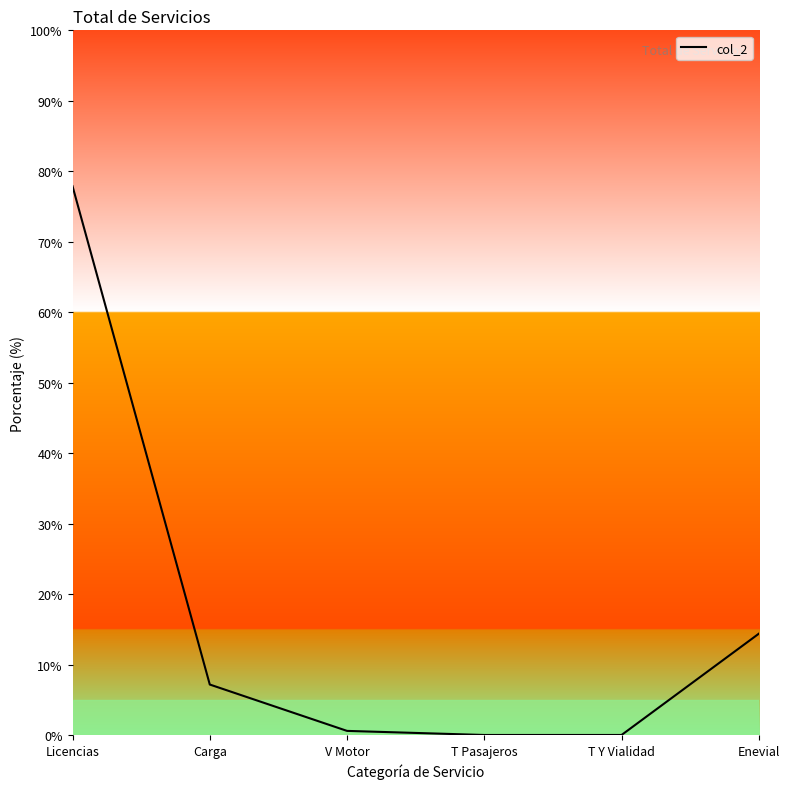

Reading right to left, list all the values displayed in this chart.

Enevial=14.4	T Y Vialidad=0.0	T Pasajeros=0.0	V Motor=0.6	Carga=7.2	Licencias=77.9